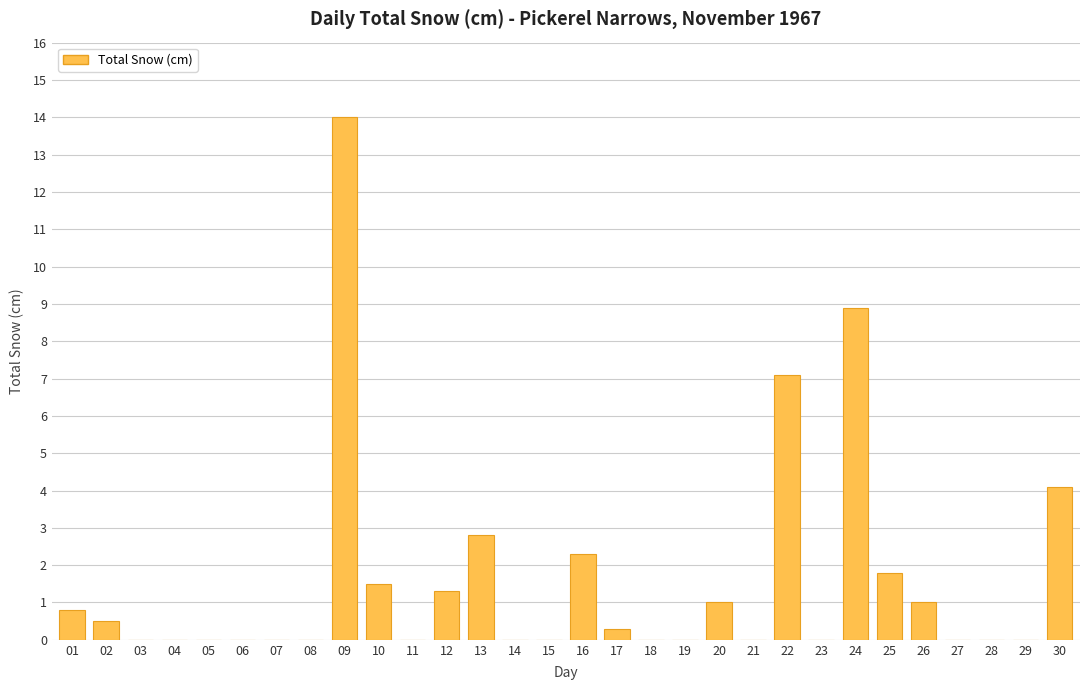

Between 18 and 24, which is larger?

24